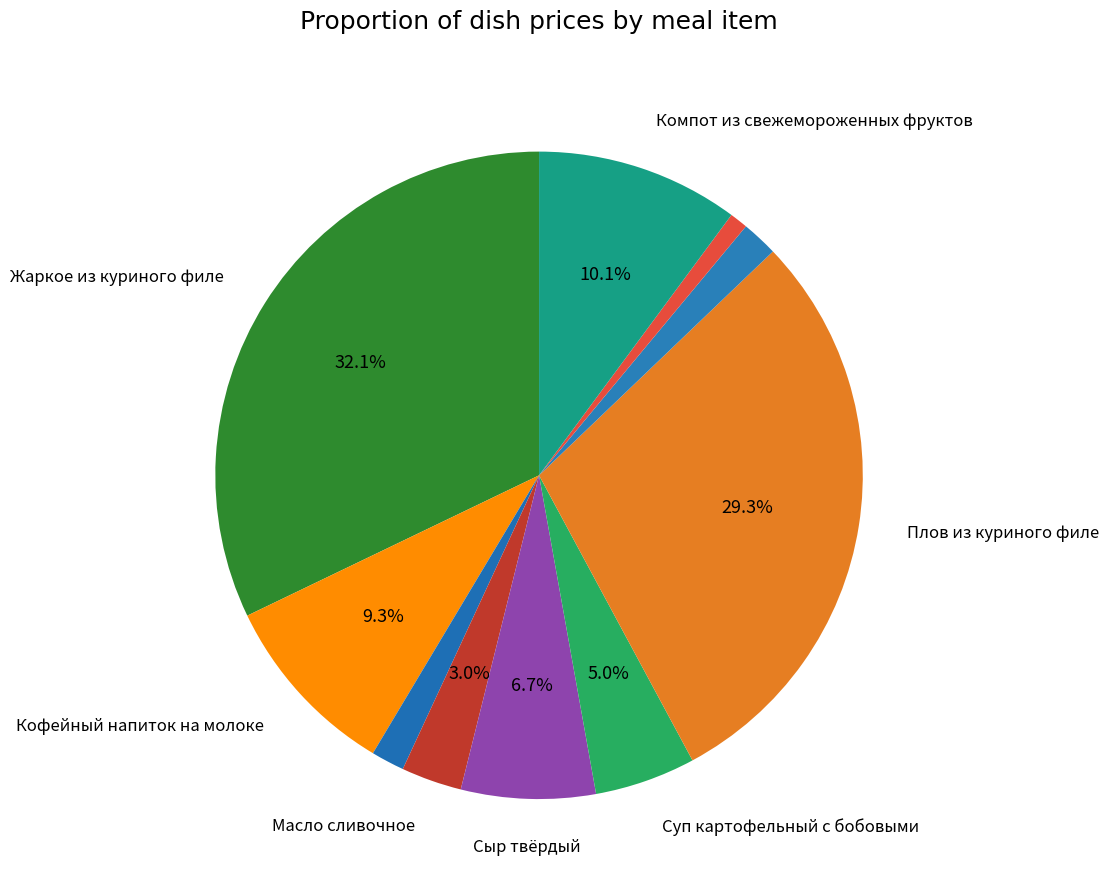

Which slice is the largest?

Жаркое из куриного филе